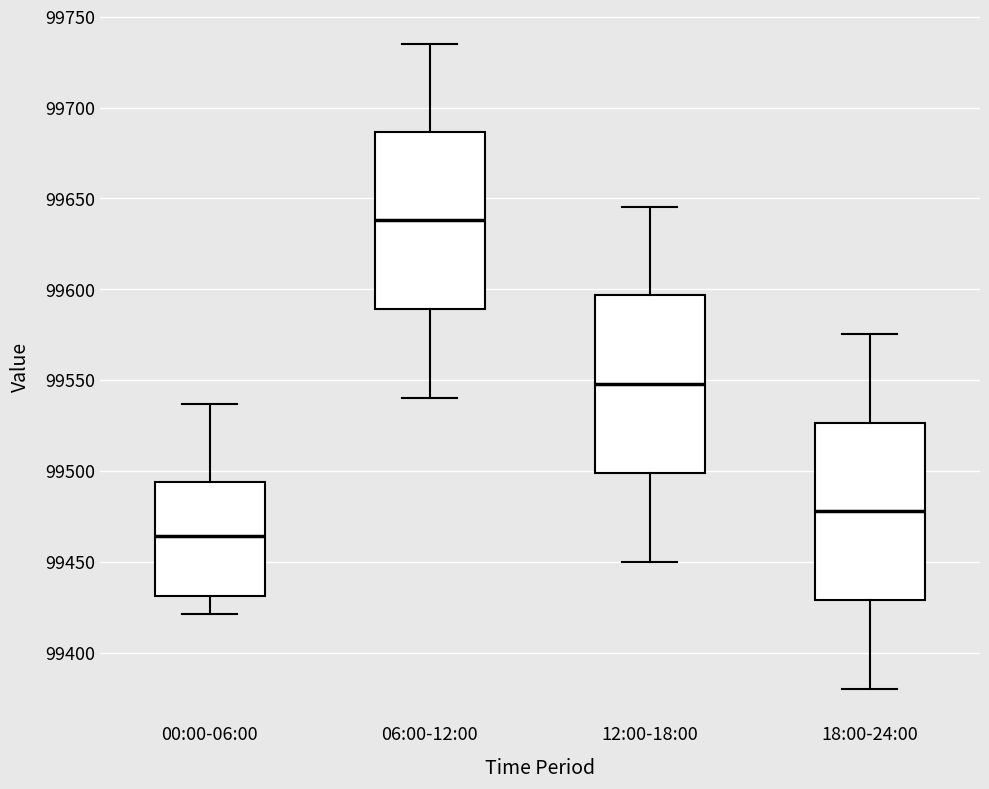

Where does the upper whisker of the box for 00:00-06:00 end on the y-axis? The values are not printed on the chart, so give them approximately, as read against the axis.

99535